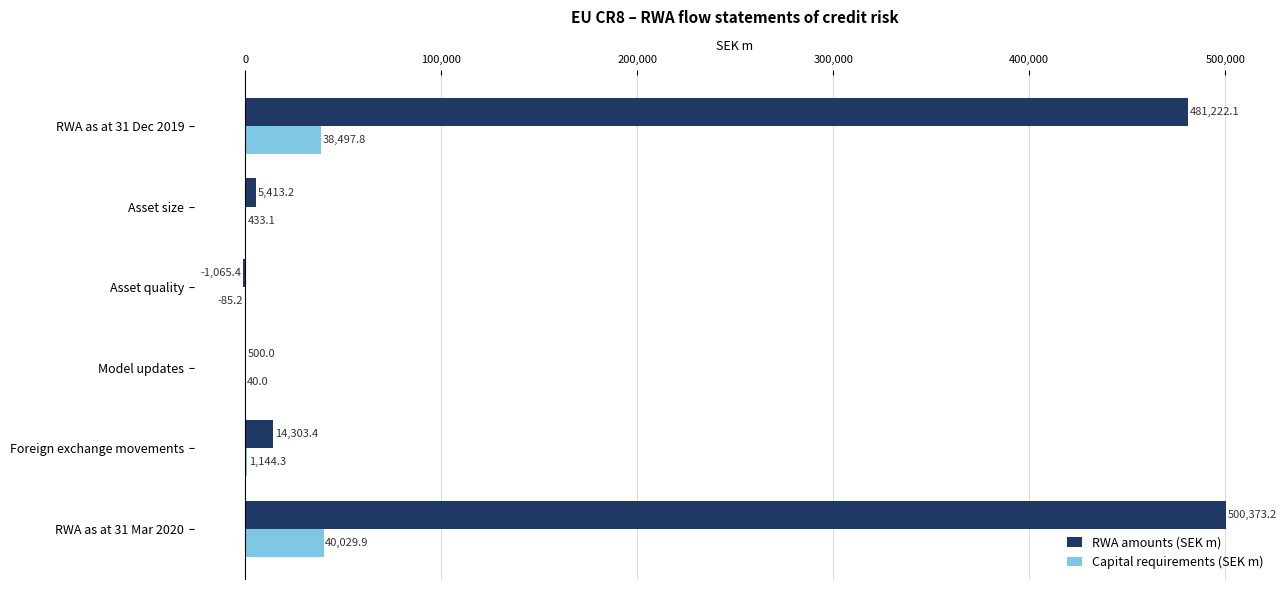

Between Asset size and RWA as at 31 Mar 2020, which series saw the biggest shift?

RWA amounts (SEK m)